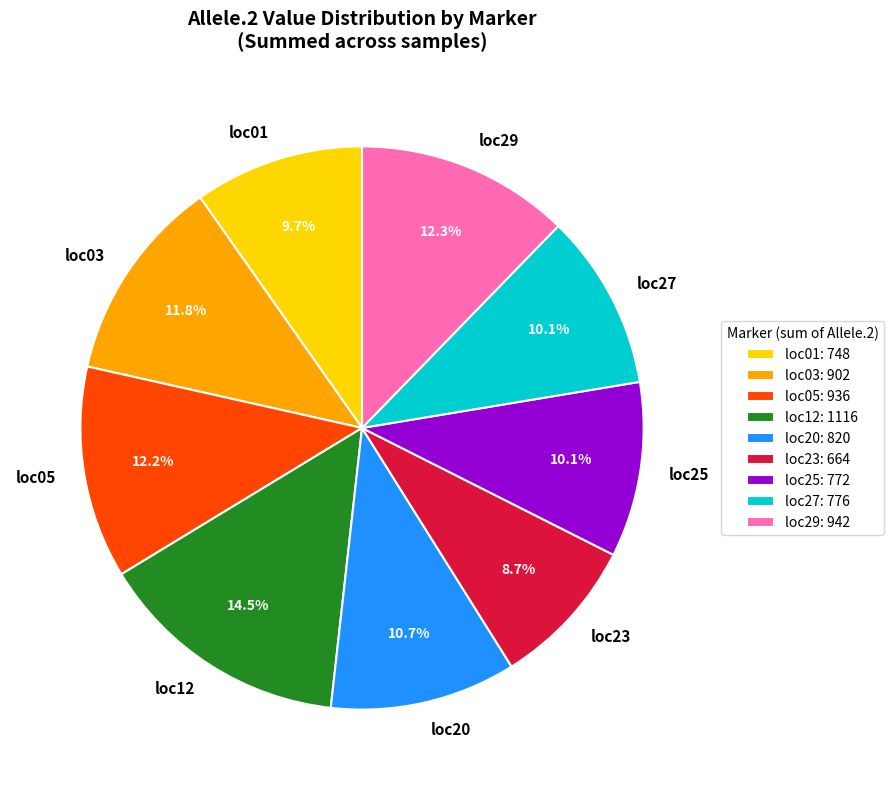

To the nearest percent, what portion does loc05 represent?

12%